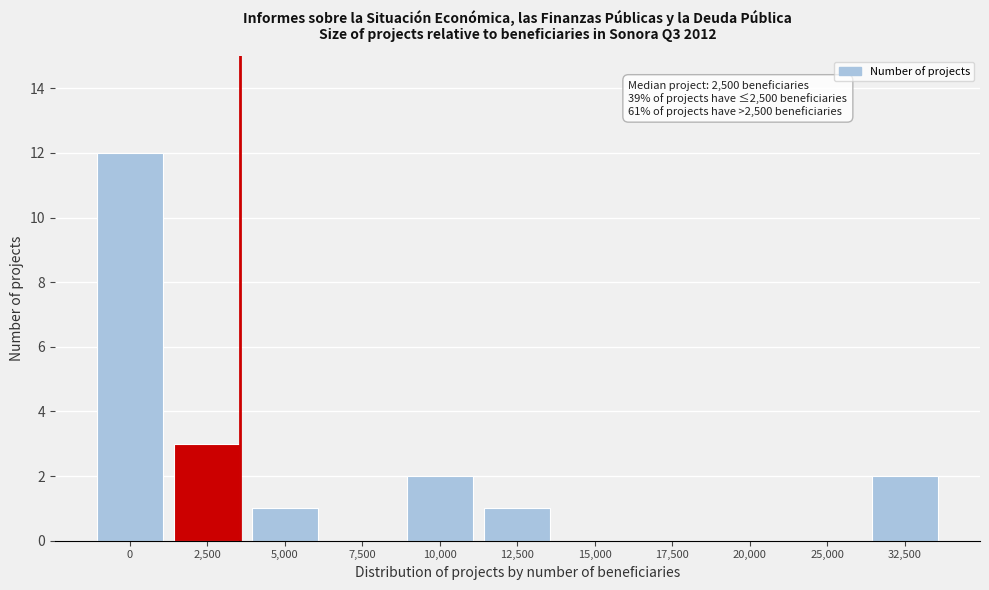

Reading left to right, list all the values displayed in this chart.

0=12	2,500=3	5,000=1	7,500=0	10,000=2	12,500=1	15,000=0	17,500=0	20,000=0	25,000=0	32,500=2